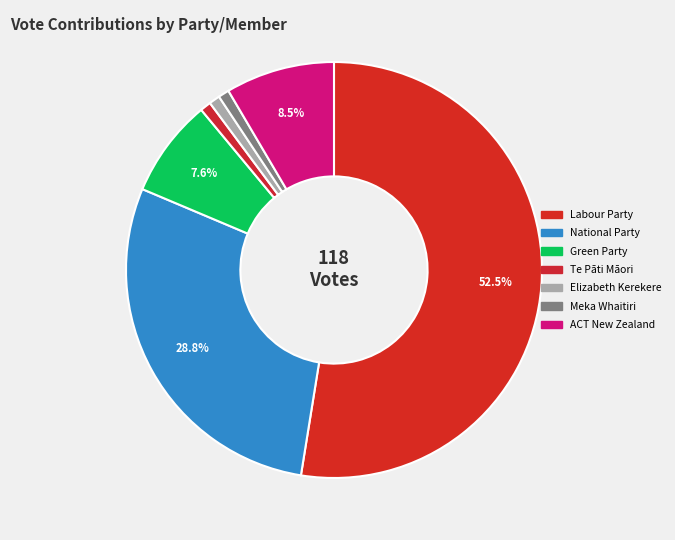

How many slices are in this pie chart?

7